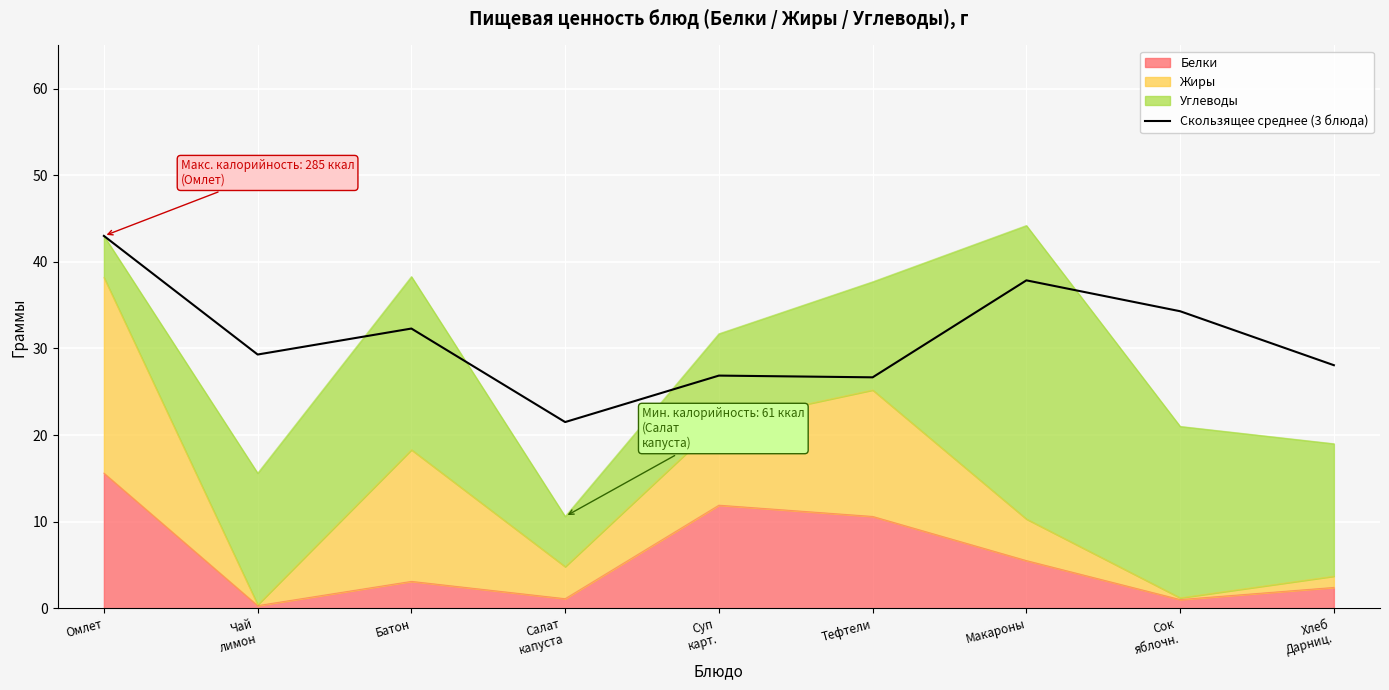

What is the difference between the maximum and minimum values?

21.5